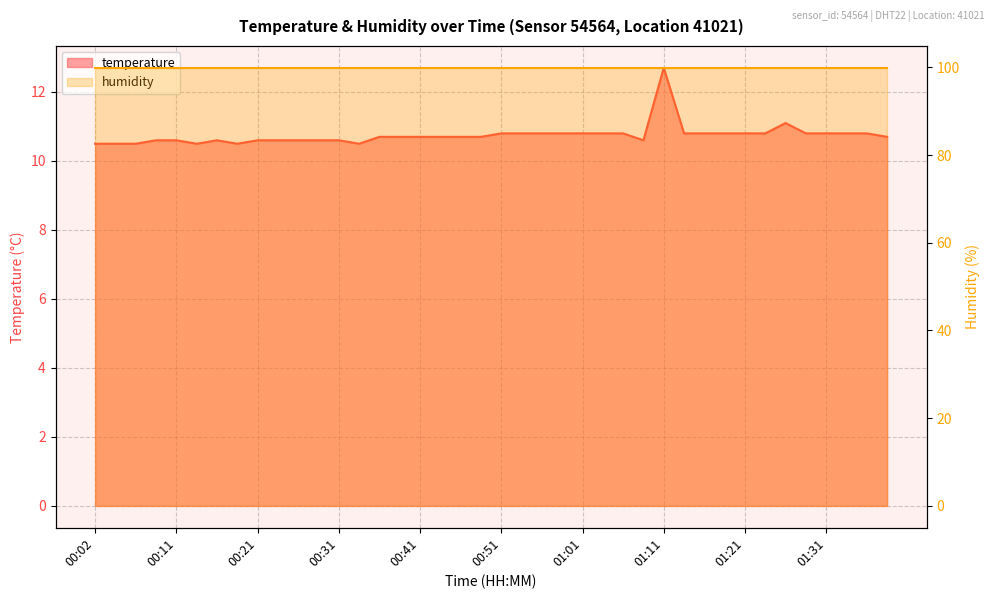

What is the smallest value displayed?

10.5